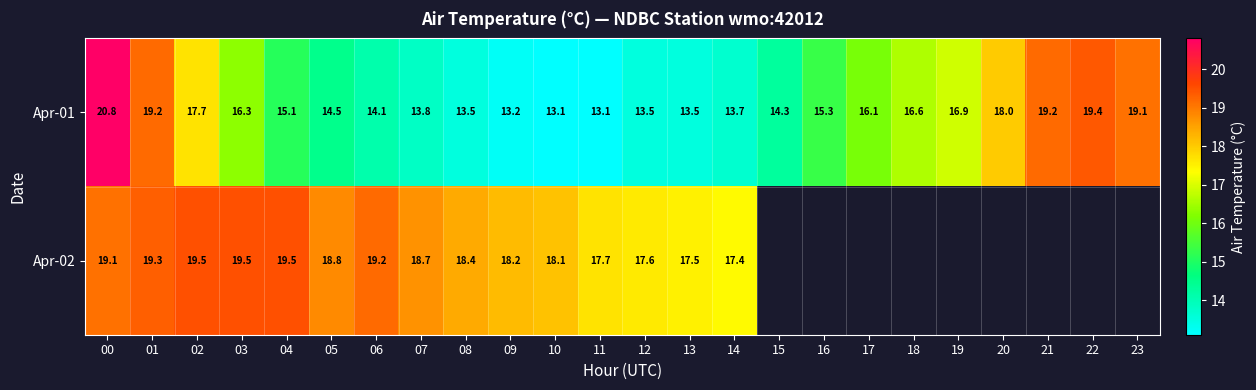

At how many categories does at least one series exceed 14?

24